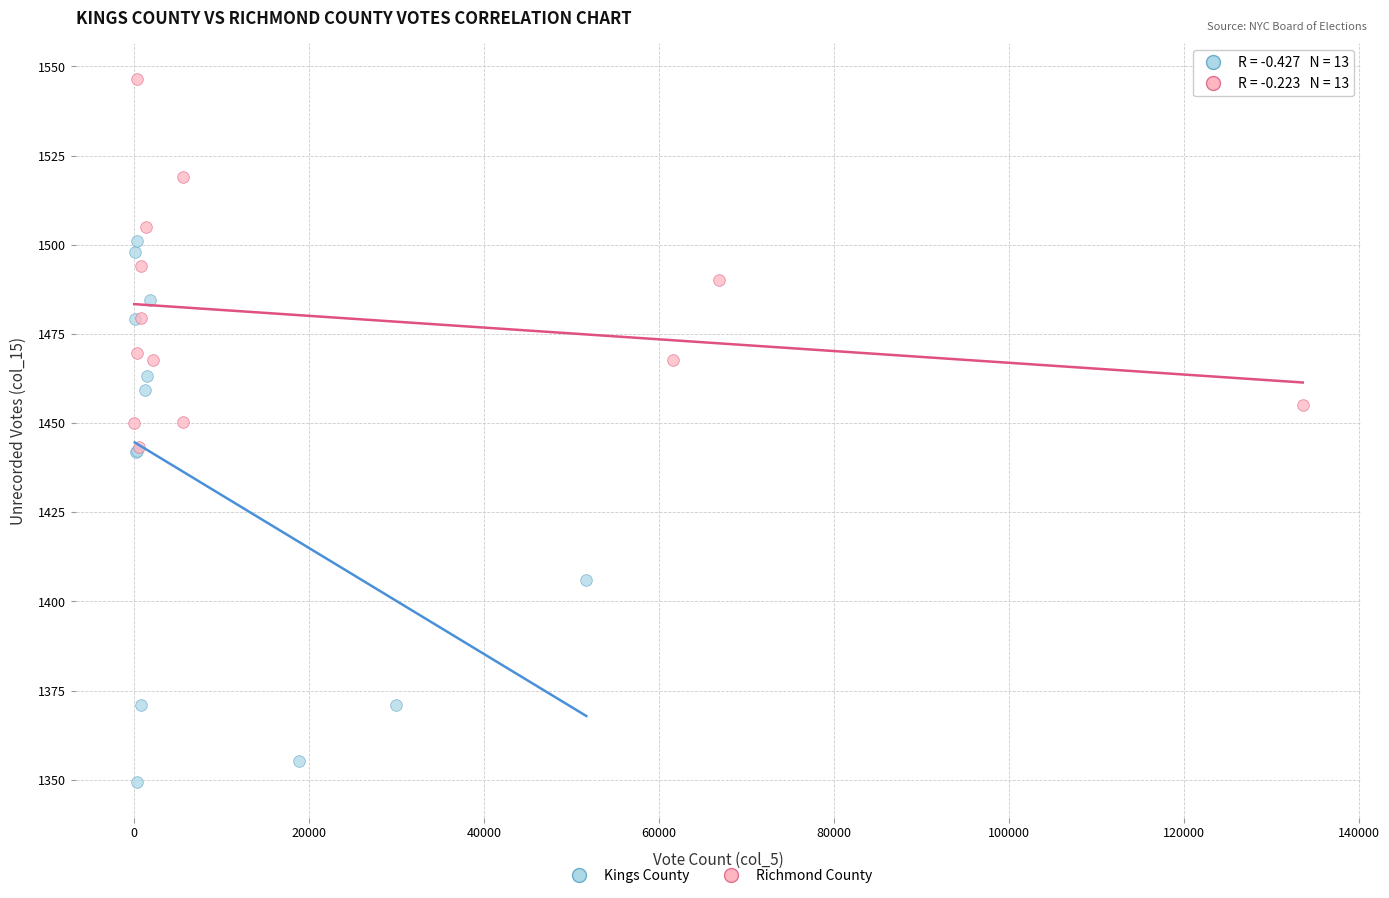

Which series contains the highest Y value?

Richmond County